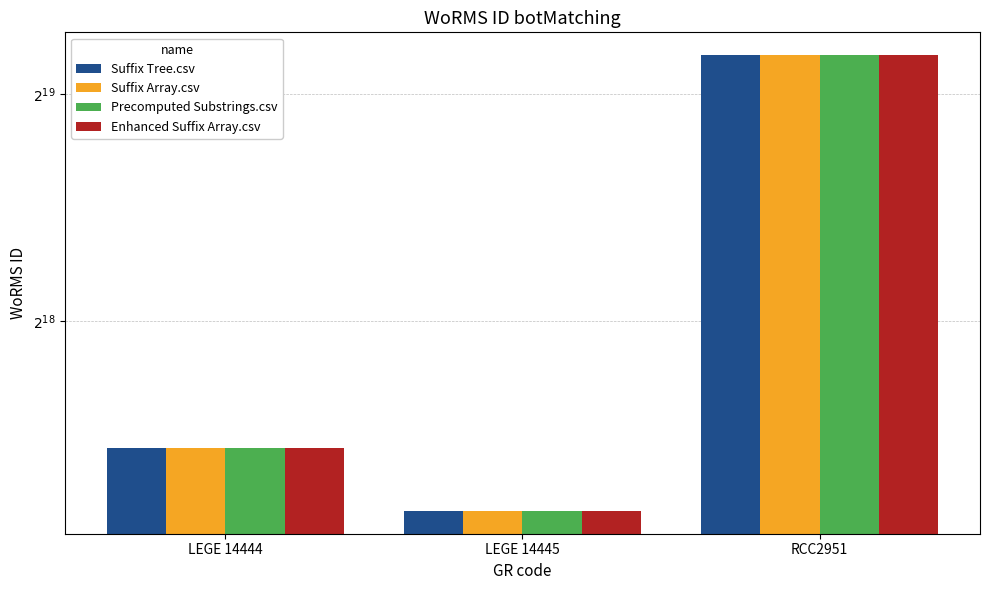

What is the label of the 2nd bar from the left?

LEGE 14445